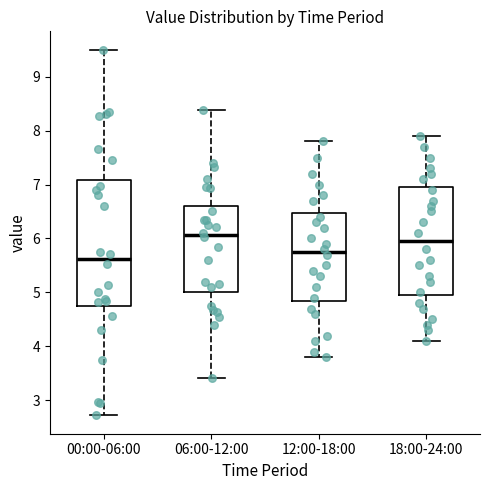

Which box's median line is the highest?

06:00-12:00